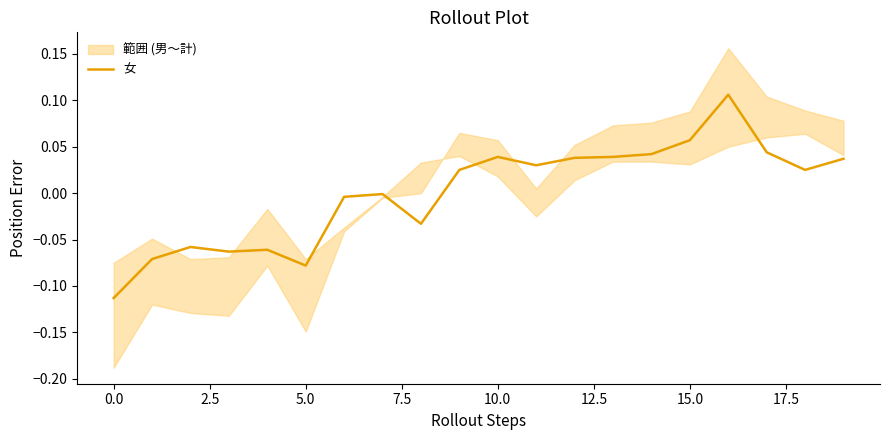

True or false: 女 has a value of 0.1 at 10.0.

False